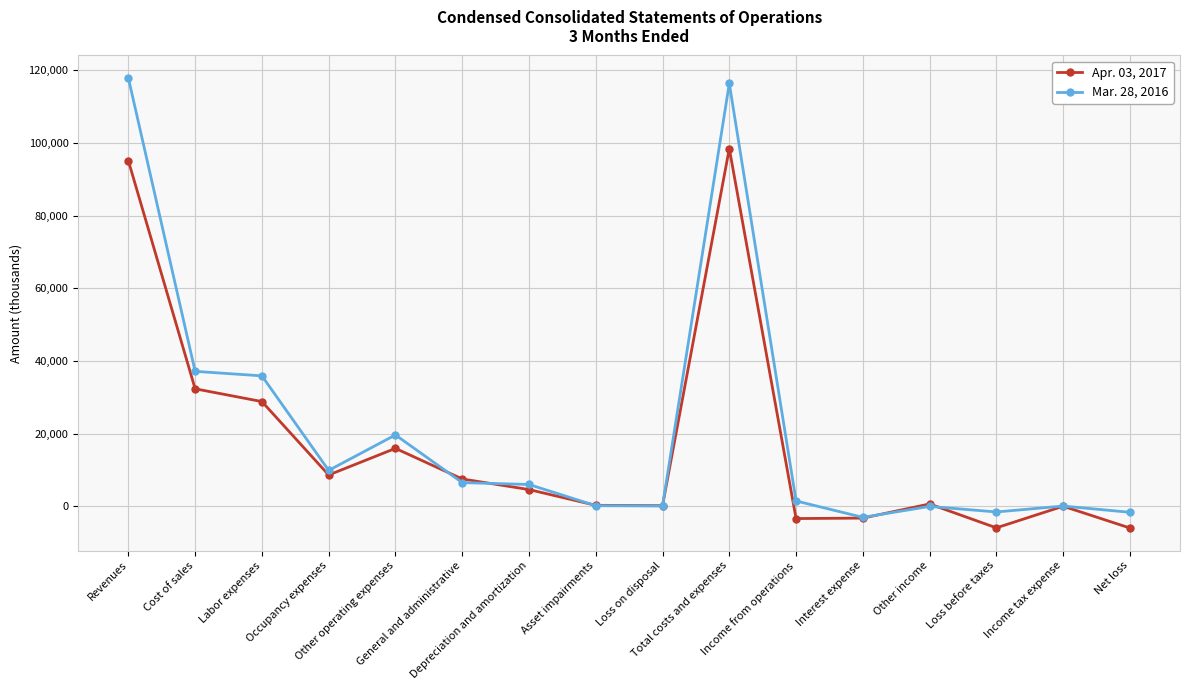

At which label is Mar. 28, 2016 closest to 57439?

Cost of sales